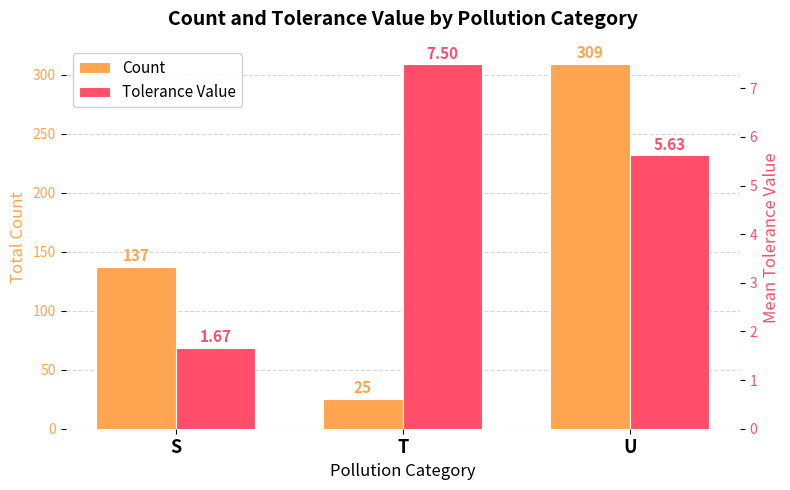

What is the greatest value displayed?

309.0